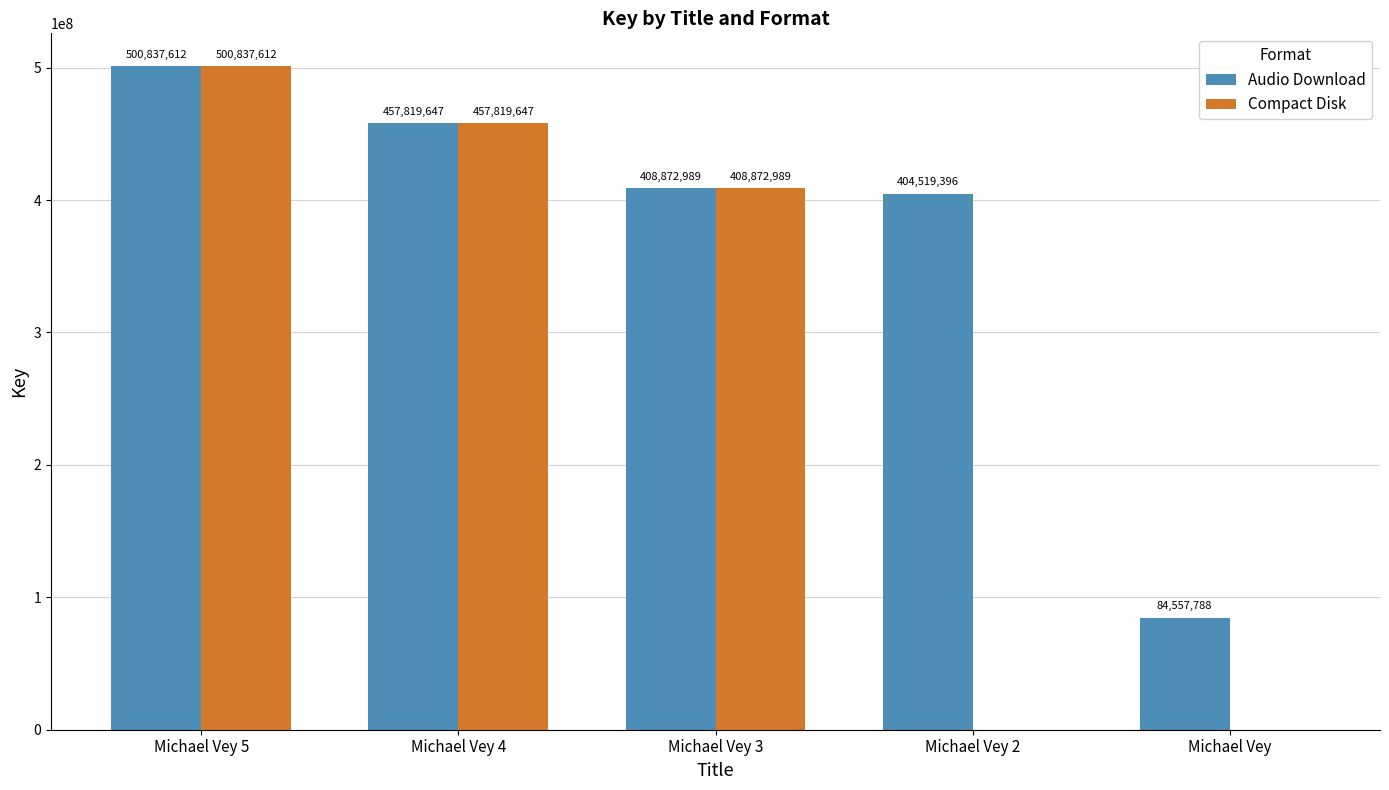

The Compact Disk series shows 187564571 at Michael Vey 2. True or false?

False